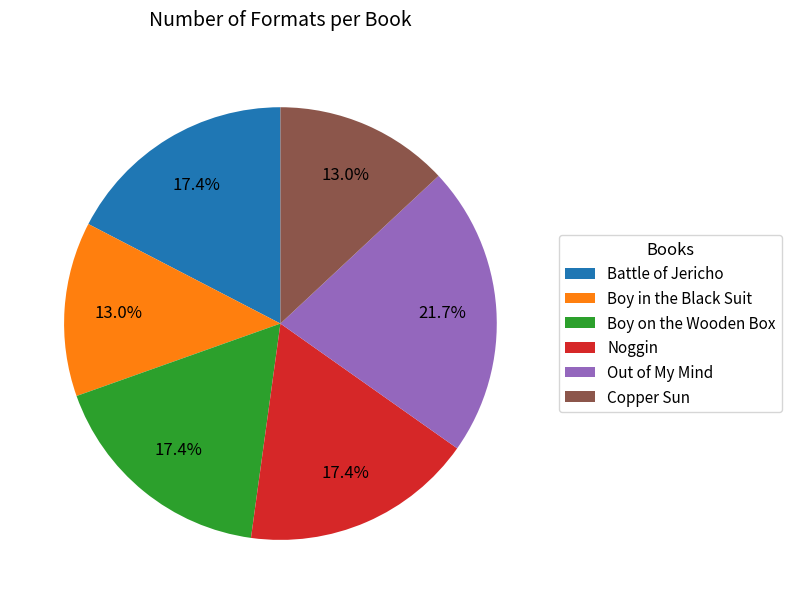

What percentage is the Copper Sun slice, to the nearest percent?

13%